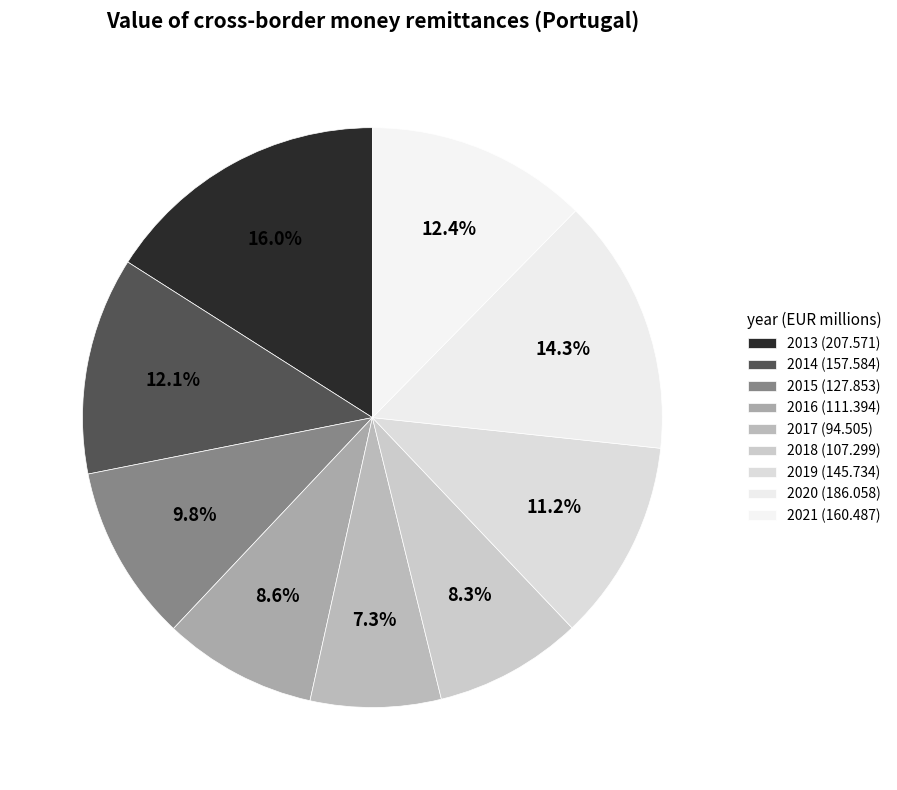

How many segments does this pie chart have?

9